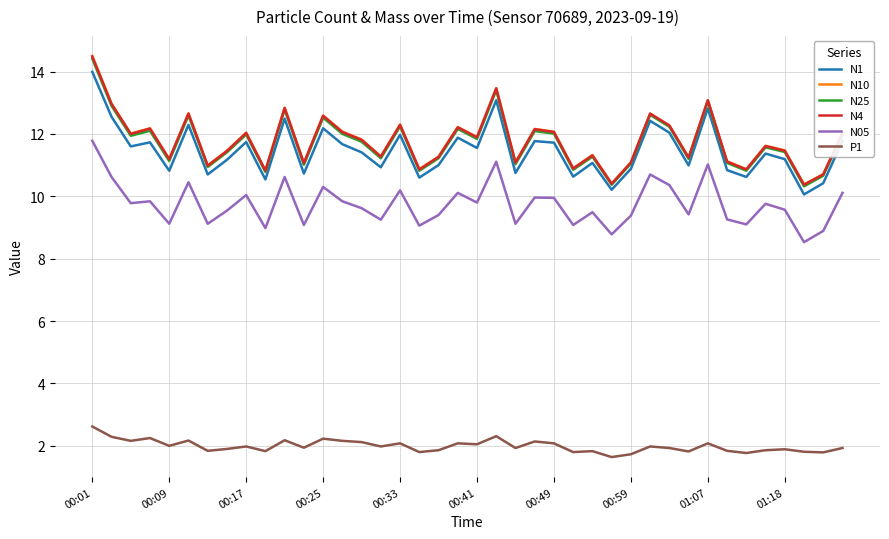

True or false: N05 has more than 1 points higher than both neighbors.

True